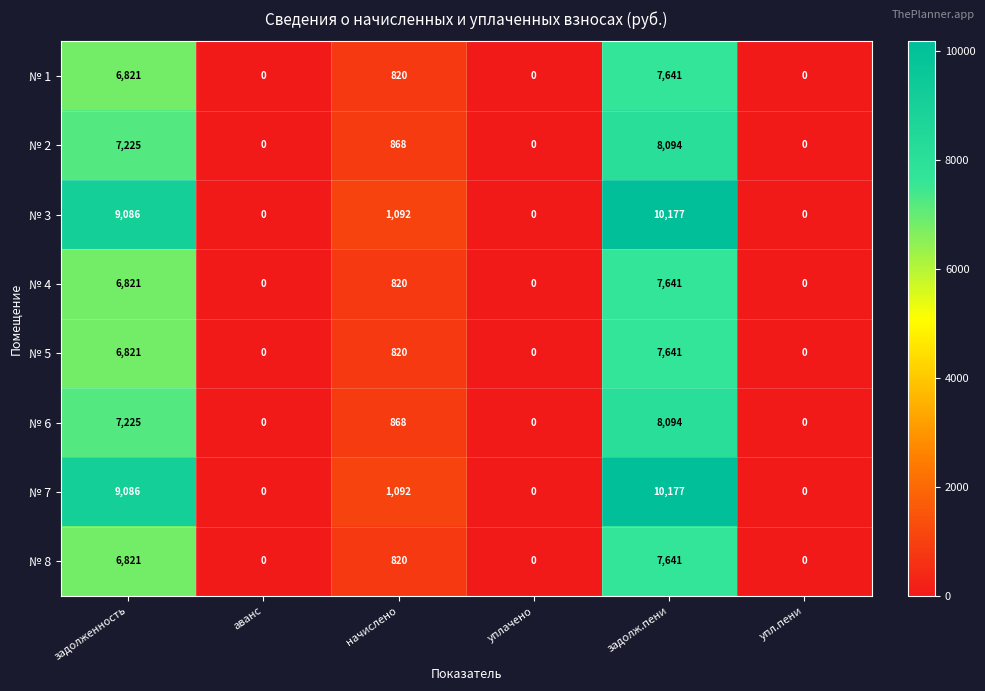

Which label corresponds to the largest value in the chart?

задолж.пени